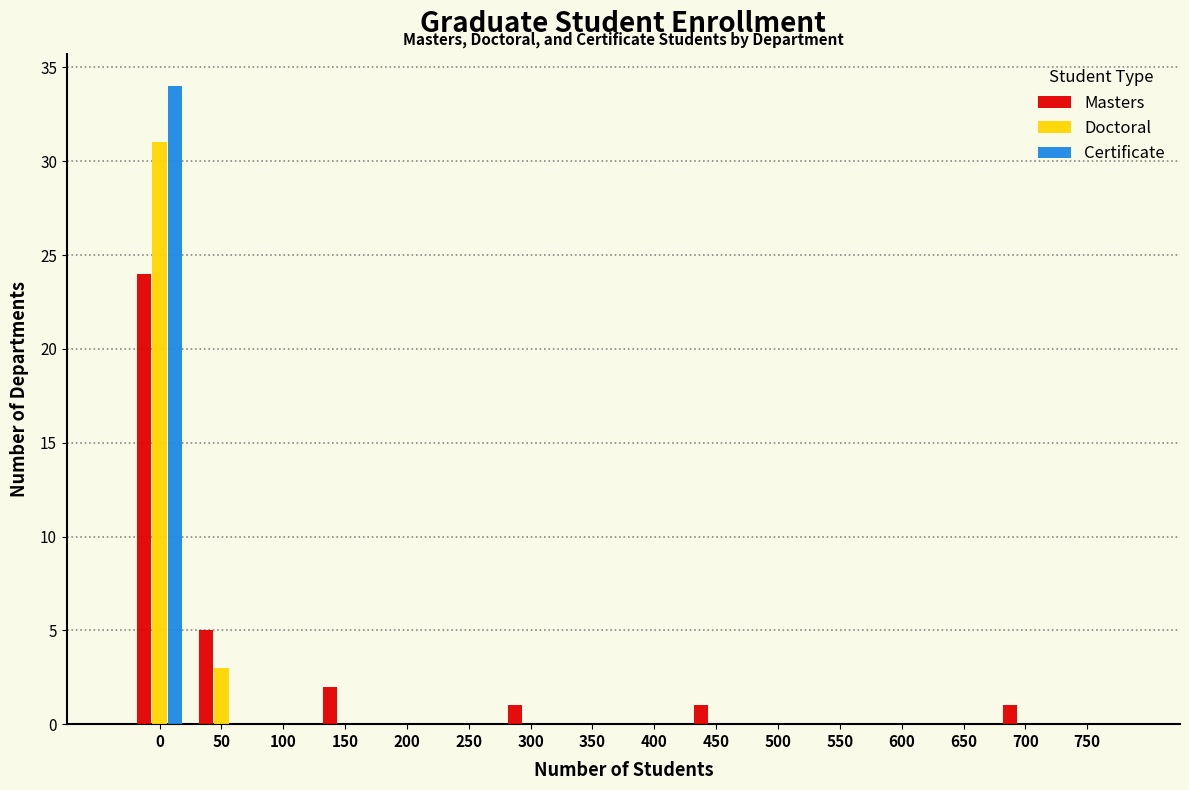

What is the sum of all Certificate values?

34